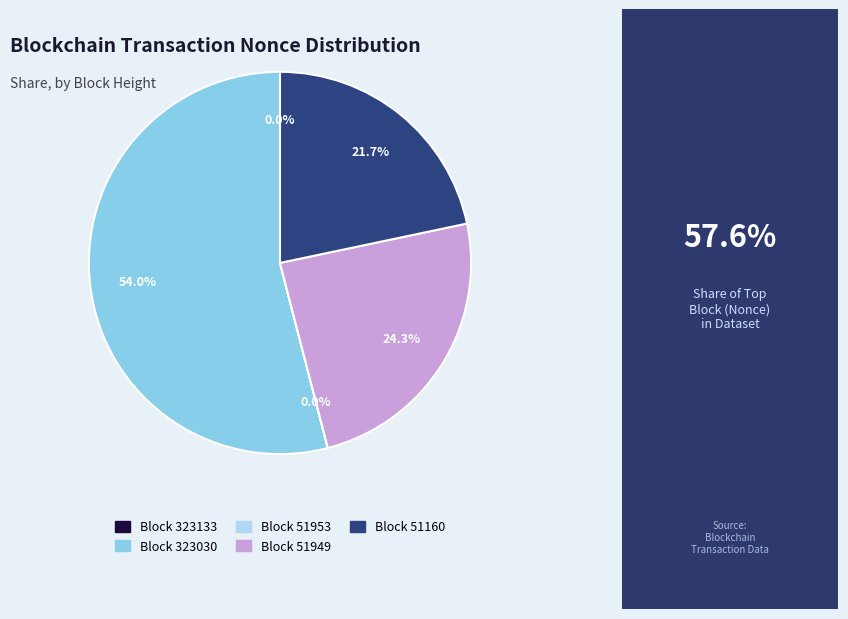

Is there any slice that represents more than half of the pie?

Yes